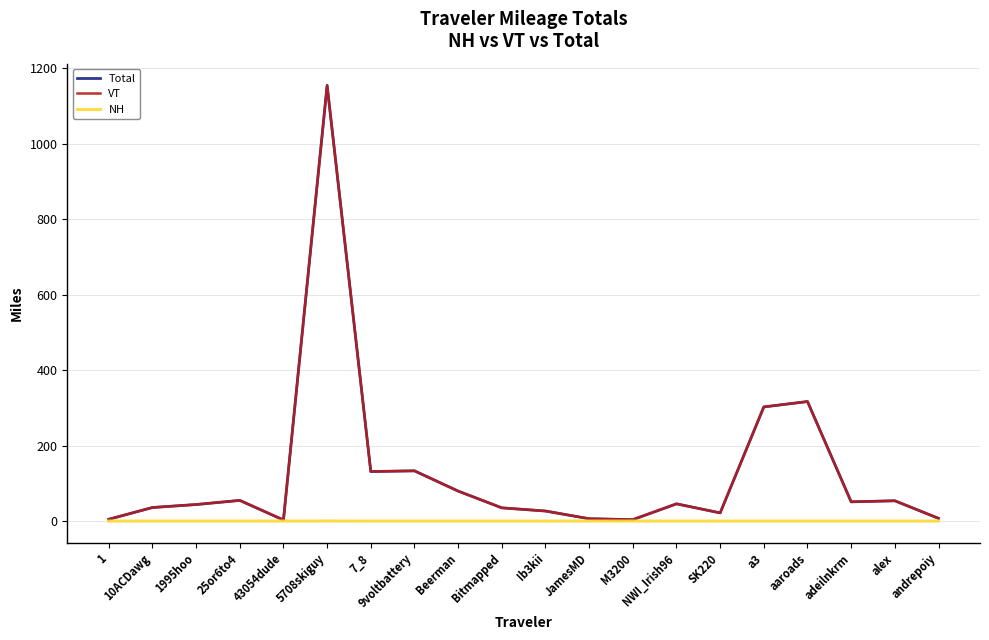

Is this an area chart (filled region under the line)?

No